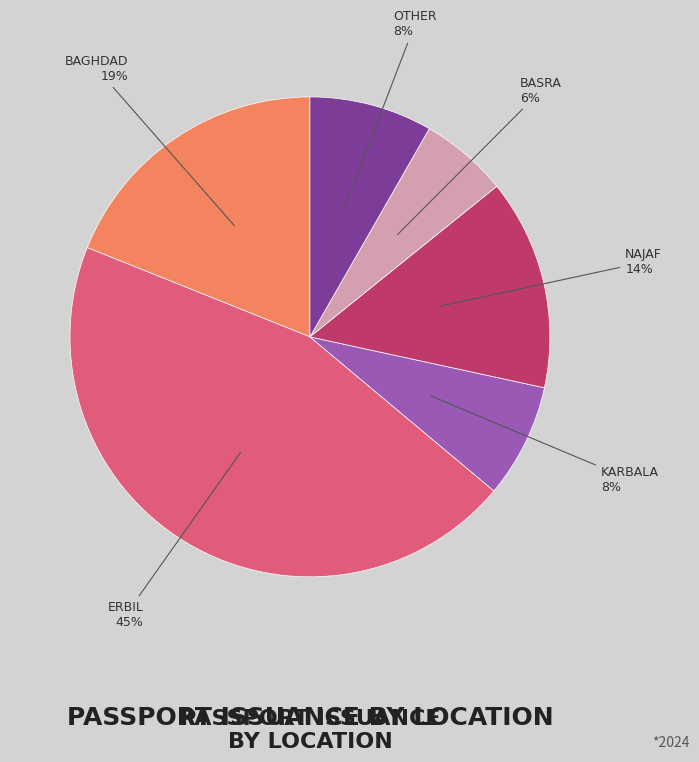

Is there any slice that represents more than half of the pie?

No